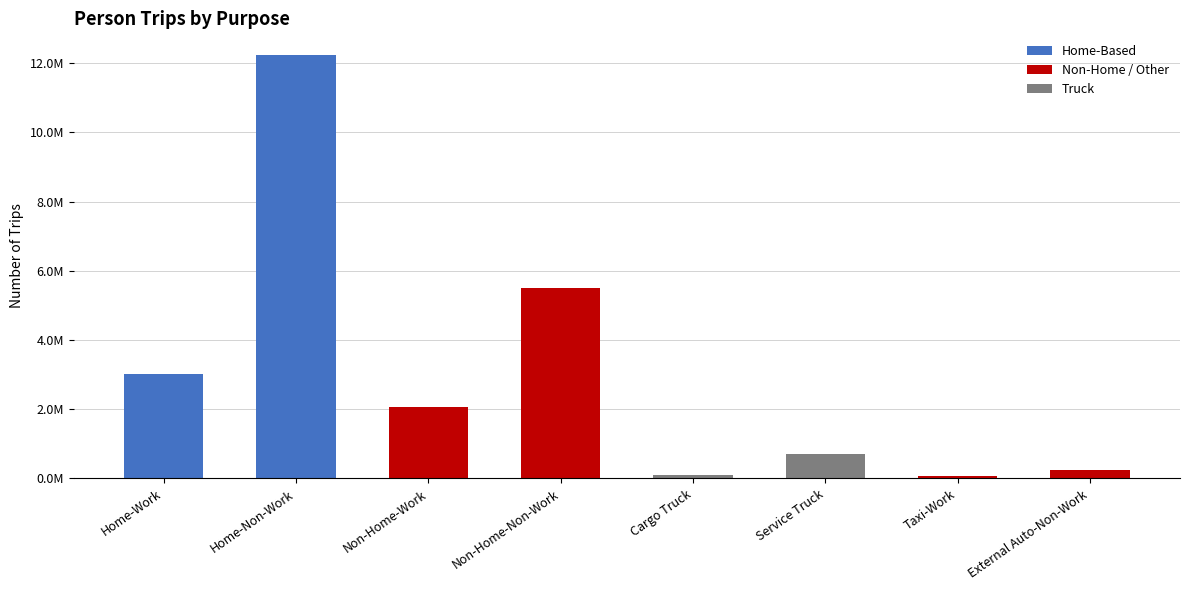

Which label corresponds to the largest value in the chart?

Home-Non-Work